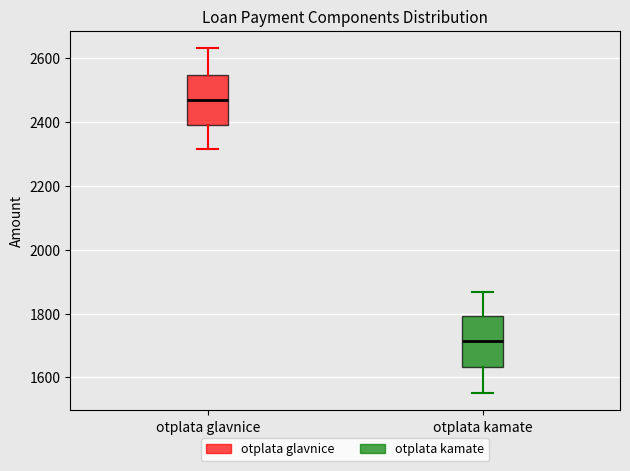

Which box has the lowest median line?

otplata kamate